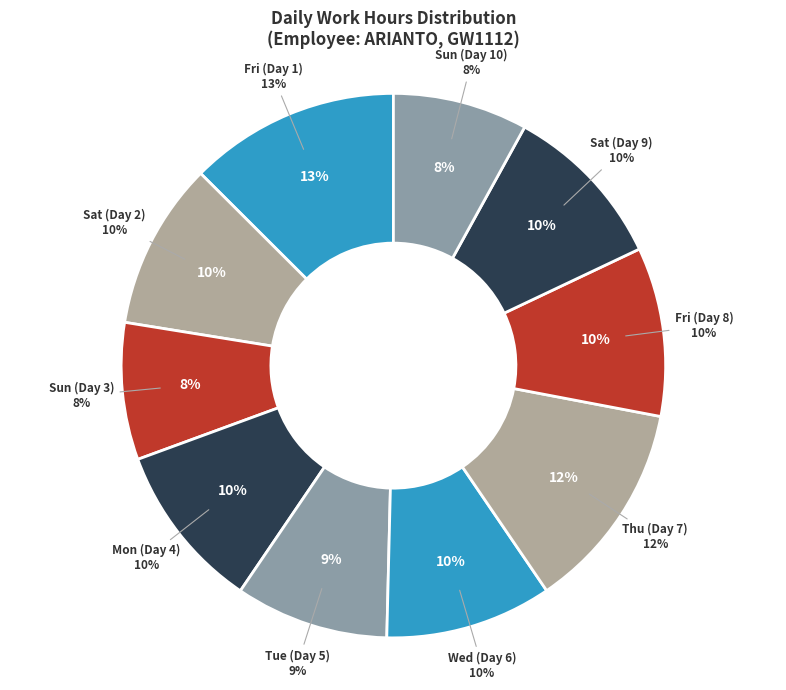

Rank the categories by value from lowest to highest.

Sun (Day 10), Sun (Day 3), Tue (Day 5), Mon (Day 4), Wed (Day 6), Sat (Day 2), Sat (Day 9), Fri (Day 8), Thu (Day 7), Fri (Day 1)